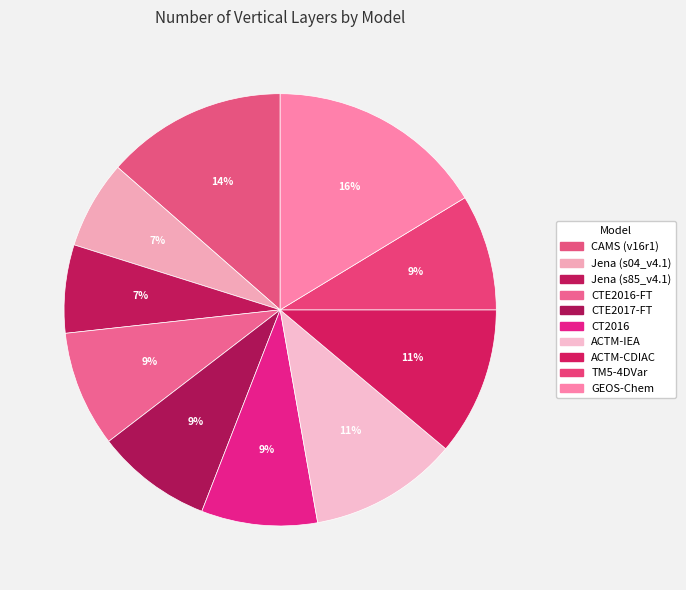

Which slice is the smallest?

Jena (s04_v4.1)